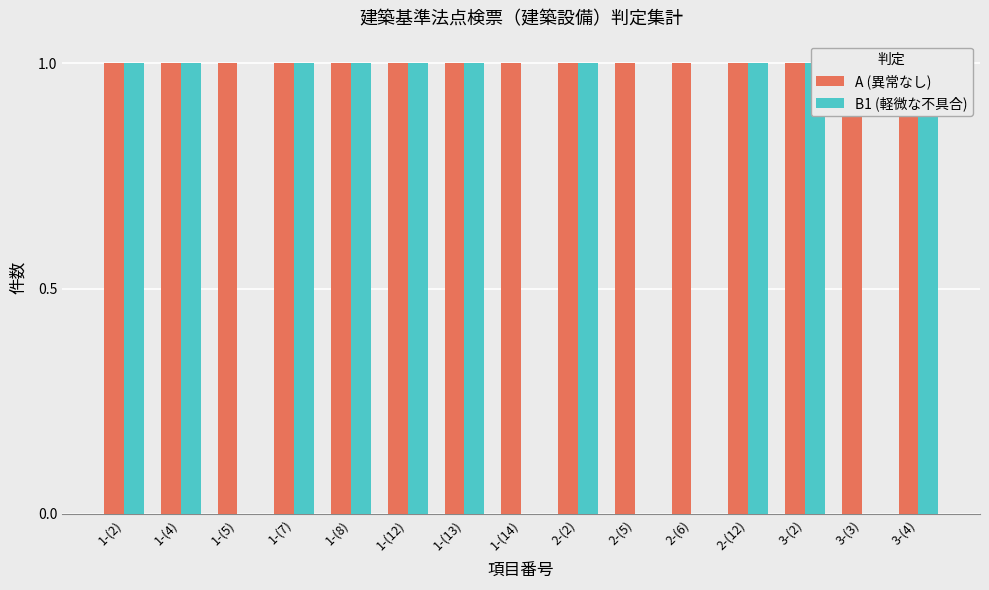

Reading left to right, extract all data points from this chart.

A (異常なし): 1	1	1	1	1	1	1	1	1	1	1	1	1	1	1
B1 (軽微な不具合): 1	1	0	1	1	1	1	0	1	0	0	1	1	0	1